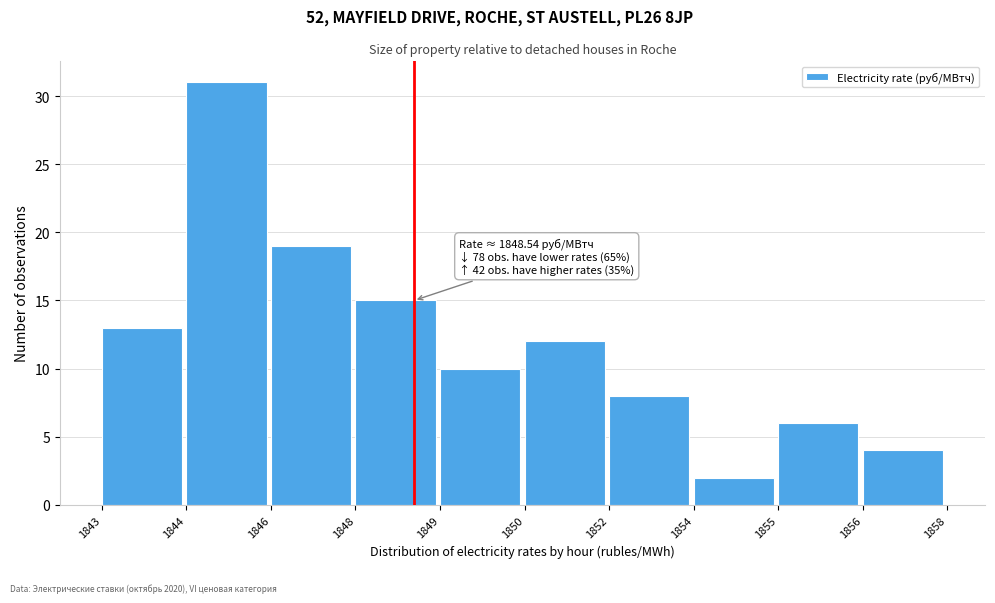

Reading left to right, list all the values displayed in this chart.

1843=13	1844=31	1846=19	1848=15	1849=10	1850=12	1852=8	1854=2	1855=6	1856=4